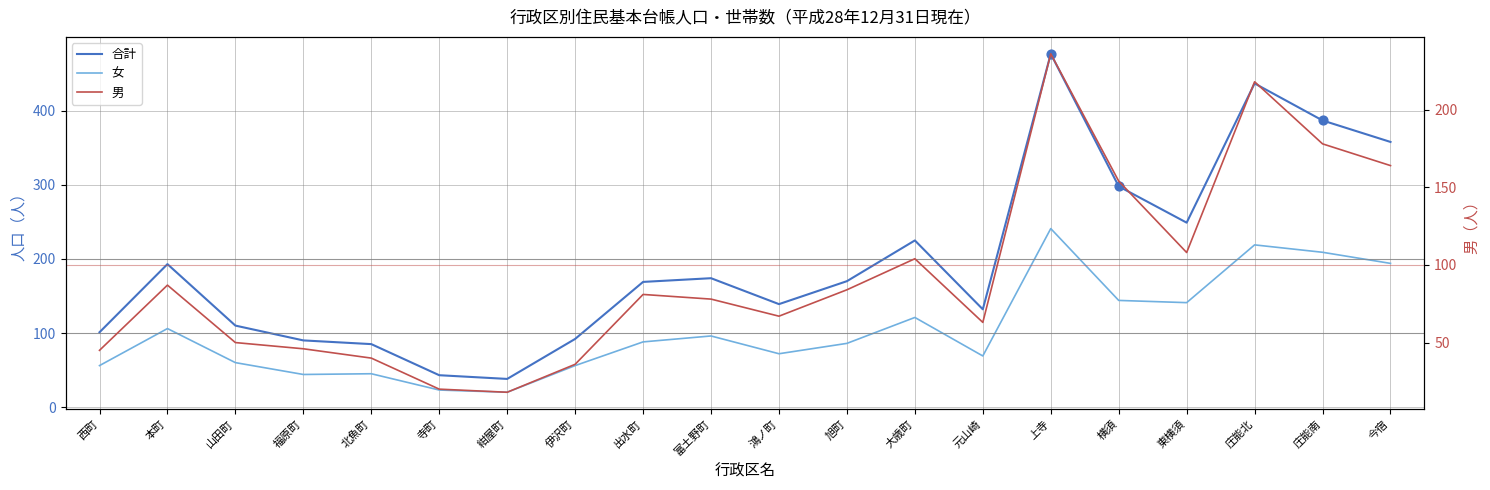

Which series has the largest total across all categories?

合計